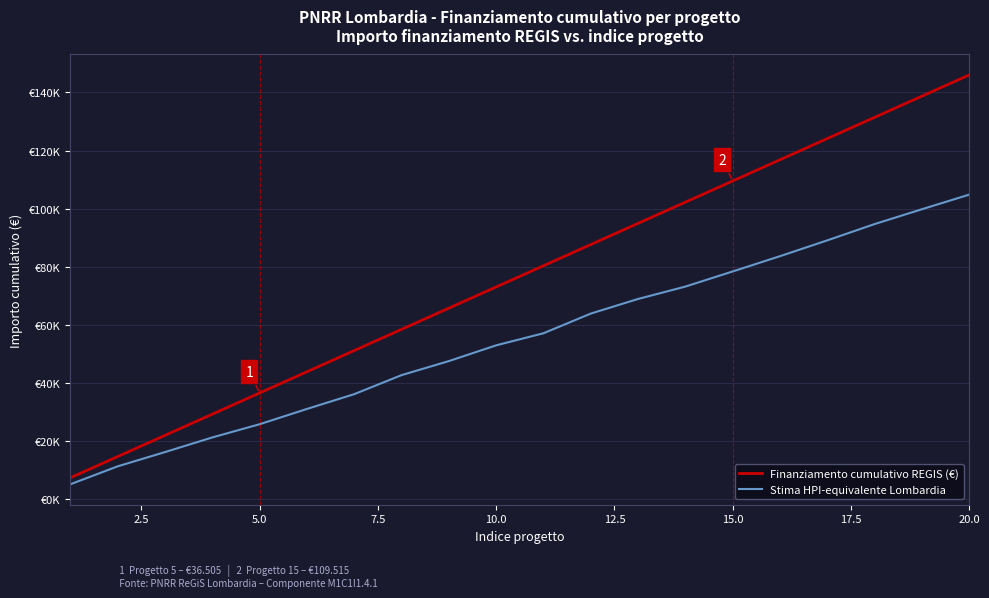

Reading left to right, list all the values displayed in this chart.

Finanziamento cumulativo REGIS (€): 7301.0	14602.0	21903.0	29204.0	36505.0	43806.0	51107.0	58408.0	65709.0	73010.0	80311.0	87612.0	94913.0	102214.0	109515.0	116816.0	124117.0	131418.0	138719.0	146020.0
Stima HPI-equivalente Lombardia: 5056.0	11234.6	16141.4	21184.7	25733.2	30989.9	36090.0	42639.6	47472.3	52900.1	57056.9	63832.5	68869.3	73133.8	78341.7	83601.0	89051.0	94660.6	99768.8	104800.4